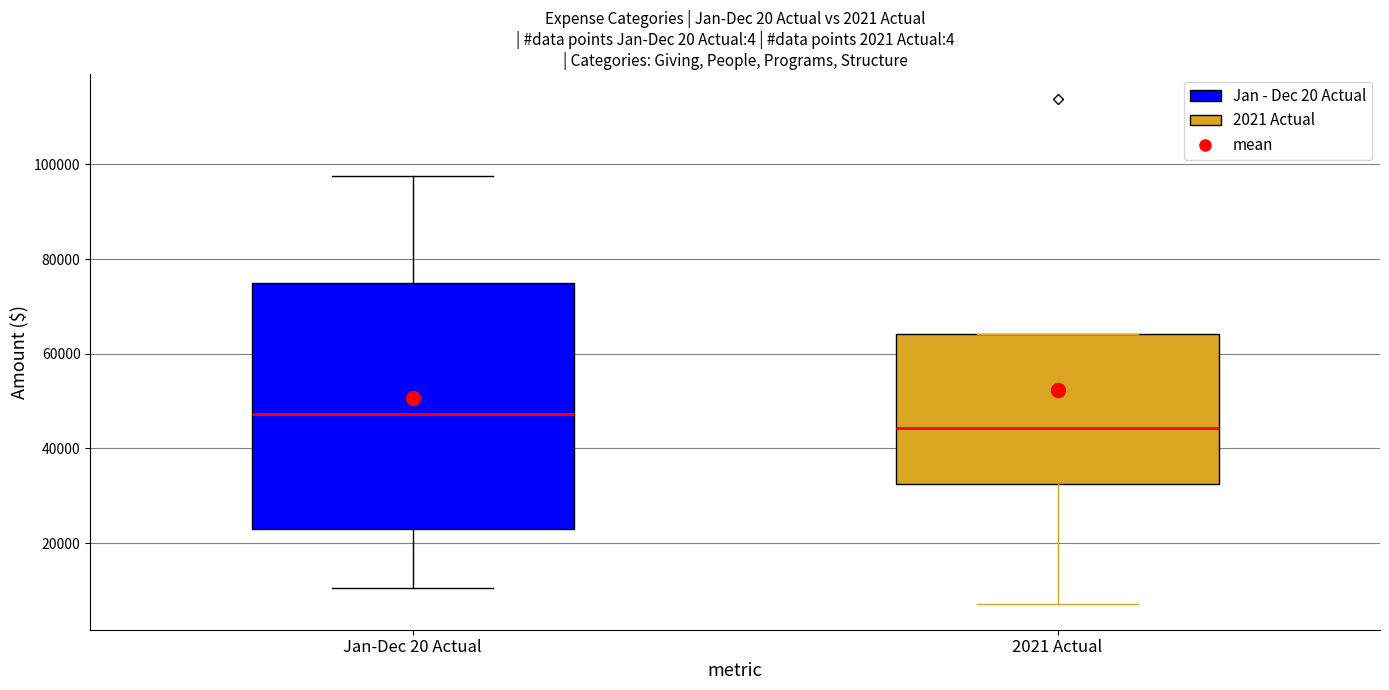

Which box has the highest median line?

Jan-Dec 20 Actual